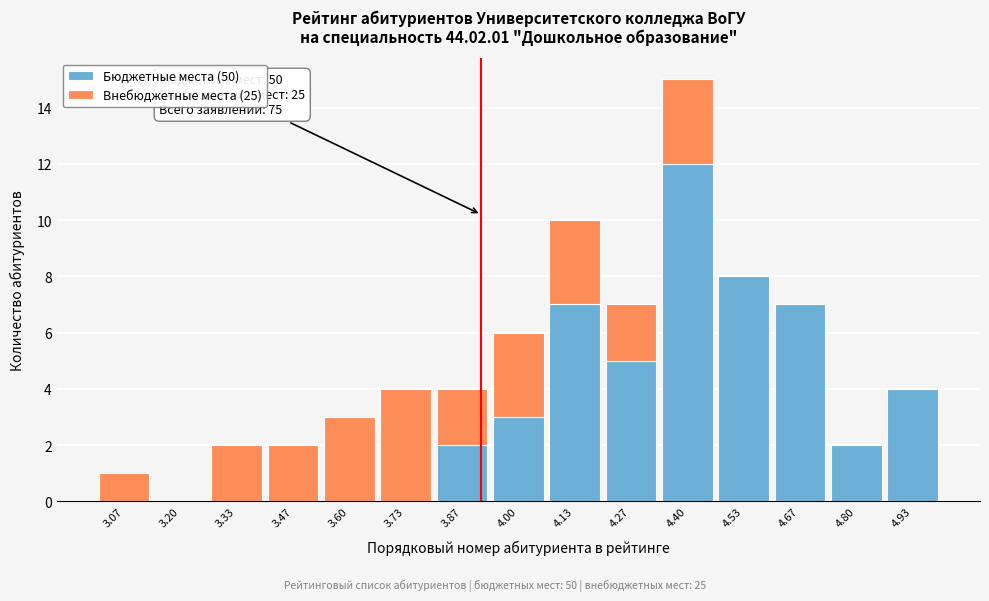

Which range on the x-axis has the tallest stacked bar (by total height)?

4.34 to 4.46